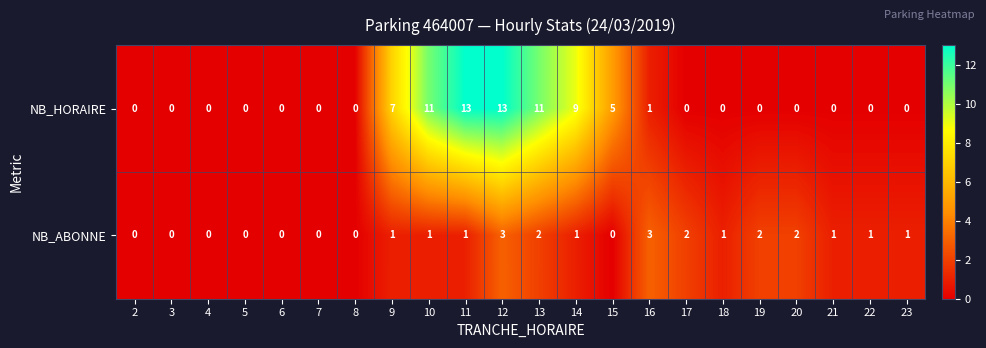

What is the spread (max minus min) of values at 14?

8